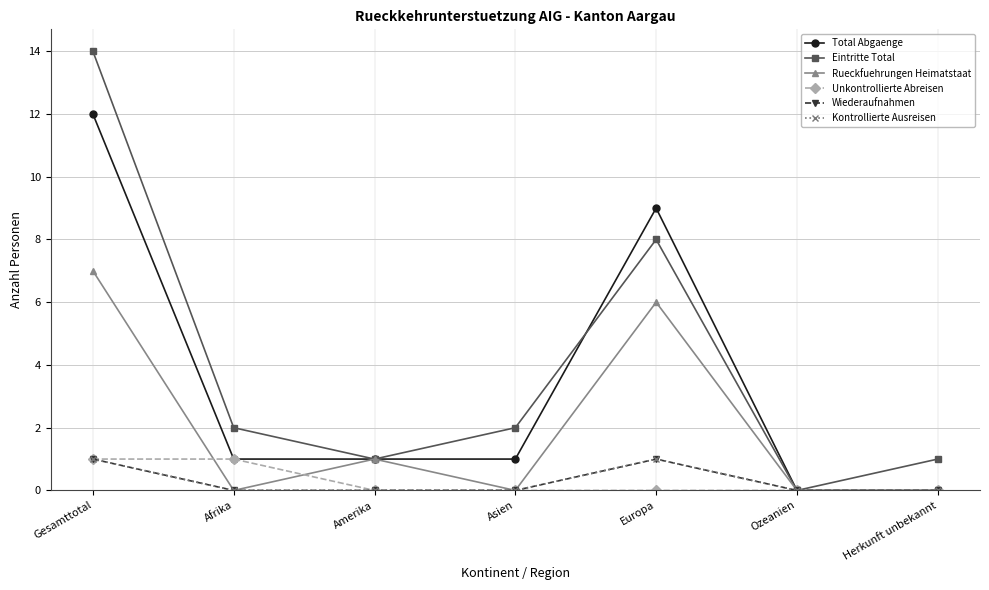

What is the greatest value displayed?

14